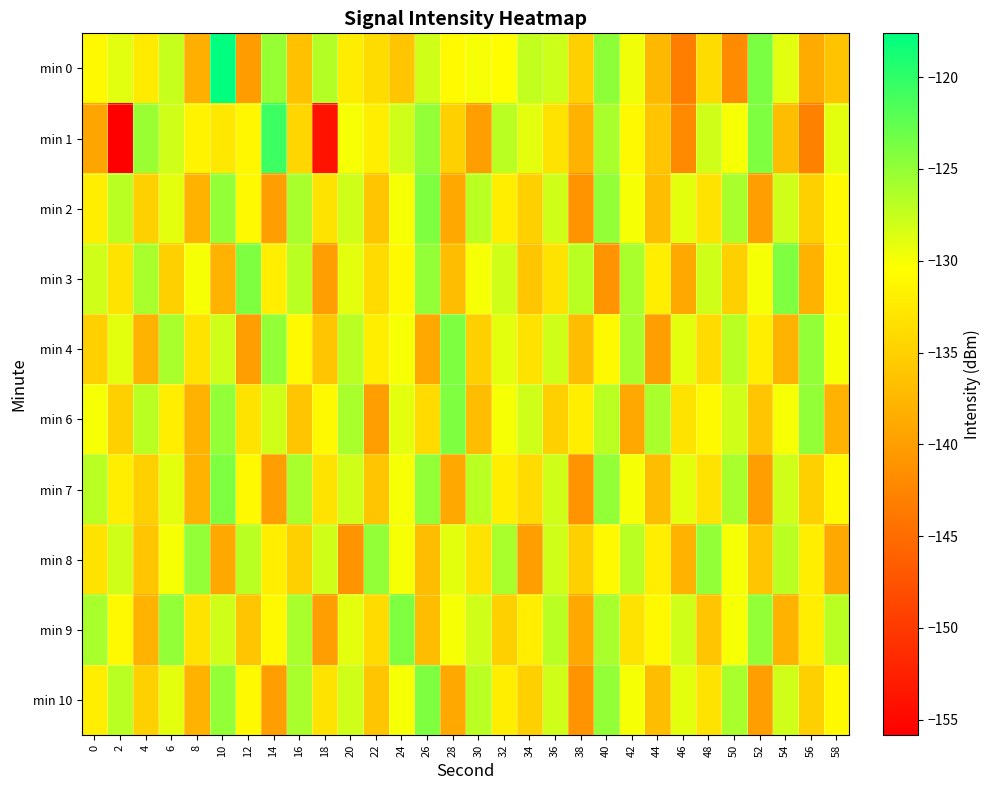

Reading right to left, what are all the values shown in this chart?

min 0: 58=-136.4	56=-138.7	54=-128.9	52=-123.8	50=-142.0	48=-133.9	46=-143.2	44=-137.4	42=-129.6	40=-124.6	38=-135.0	36=-127.8	34=-127.4	32=-130.5	30=-129.9	28=-130.8	26=-127.9	24=-136.0	22=-133.8	20=-132.2	18=-126.6	16=-136.5	14=-125.1	12=-140.1	10=-117.6	8=-138.3	6=-127.6	4=-132.5	2=-128.9	0=-131.0
min 1: 58=-129.0	56=-143.0	54=-137.0	52=-124.0	50=-130.0	48=-128.0	46=-142.0	44=-136.0	42=-131.0	40=-126.0	38=-138.0	36=-133.0	34=-129.0	32=-127.0	30=-140.0	28=-135.0	26=-125.0	24=-128.0	22=-132.0	20=-130.0	18=-153.8	16=-134.5	14=-120.7	12=-131.1	10=-132.6	8=-131.6	6=-128.0	4=-125.3	2=-155.8	0=-139.3
min 2: 58=-131.0	56=-135.0	54=-128.0	52=-140.0	50=-126.0	48=-133.0	46=-129.0	44=-137.0	42=-130.0	40=-125.0	38=-141.0	36=-128.0	34=-135.0	32=-132.0	30=-127.0	28=-139.0	26=-124.0	24=-130.0	22=-136.0	20=-128.0	18=-133.0	16=-126.0	14=-140.0	12=-131.0	10=-125.0	8=-138.0	6=-129.0	4=-135.0	2=-127.0	0=-132.0
min 3: 58=-131.0	56=-138.0	54=-124.0	52=-130.0	50=-135.0	48=-128.0	46=-139.0	44=-132.0	42=-126.0	40=-141.0	38=-127.0	36=-133.0	34=-136.0	32=-128.0	30=-130.0	28=-137.0	26=-125.0	24=-131.0	22=-134.0	20=-129.0	18=-140.0	16=-127.0	14=-132.0	12=-124.0	10=-138.0	8=-130.0	6=-135.0	4=-126.0	2=-133.0	0=-128.0
min 4: 58=-130.0	56=-125.0	54=-138.0	52=-132.0	50=-127.0	48=-134.0	46=-129.0	44=-140.0	42=-126.0	40=-131.0	38=-137.0	36=-128.0	34=-133.0	32=-129.0	30=-135.0	28=-124.0	26=-139.0	24=-130.0	22=-132.0	20=-127.0	18=-136.0	16=-131.0	14=-125.0	12=-140.0	10=-128.0	8=-133.0	6=-126.0	4=-138.0	2=-129.0	0=-135.0
min 6: 58=-138.0	56=-125.0	54=-130.0	52=-136.0	50=-128.0	48=-131.0	46=-133.0	44=-126.0	42=-139.0	40=-127.0	38=-132.0	36=-135.0	34=-128.0	32=-130.0	30=-137.0	28=-124.0	26=-134.0	24=-129.0	22=-140.0	20=-126.0	18=-131.0	16=-136.0	14=-128.0	12=-133.0	10=-125.0	8=-138.0	6=-132.0	4=-127.0	2=-135.0	0=-130.0
min 7: 58=-131.0	56=-135.0	54=-128.0	52=-140.0	50=-126.0	48=-133.0	46=-129.0	44=-137.0	42=-130.0	40=-125.0	38=-141.0	36=-128.0	34=-134.0	32=-132.0	30=-127.0	28=-139.0	26=-125.0	24=-130.0	22=-136.0	20=-128.0	18=-133.0	16=-126.0	14=-140.0	12=-131.0	10=-124.0	8=-138.0	6=-129.0	4=-135.0	2=-132.0	0=-127.0
min 8: 58=-139.0	56=-132.0	54=-127.0	52=-136.0	50=-130.0	48=-125.0	46=-138.0	44=-132.0	42=-127.0	40=-131.0	38=-135.0	36=-128.0	34=-140.0	32=-126.0	30=-133.0	28=-129.0	26=-137.0	24=-130.0	22=-125.0	20=-141.0	18=-128.0	16=-135.0	14=-132.0	12=-127.0	10=-139.0	8=-125.0	6=-130.0	4=-136.0	2=-128.0	0=-133.0
min 9: 58=-127.0	56=-132.0	54=-138.0	52=-125.0	50=-130.0	48=-136.0	46=-128.0	44=-131.0	42=-133.0	40=-126.0	38=-139.0	36=-127.0	34=-132.0	32=-135.0	30=-128.0	28=-130.0	26=-137.0	24=-124.0	22=-134.0	20=-129.0	18=-140.0	16=-126.0	14=-131.0	12=-136.0	10=-128.0	8=-133.0	6=-125.0	4=-138.0	2=-131.0	0=-126.0
min 10: 58=-131.0	56=-135.0	54=-128.0	52=-140.0	50=-126.0	48=-133.0	46=-129.0	44=-137.0	42=-130.0	40=-125.0	38=-141.0	36=-128.0	34=-135.0	32=-132.0	30=-127.0	28=-139.0	26=-124.0	24=-130.0	22=-136.0	20=-128.0	18=-133.0	16=-126.0	14=-140.0	12=-131.0	10=-125.0	8=-138.0	6=-129.0	4=-135.0	2=-127.0	0=-132.0